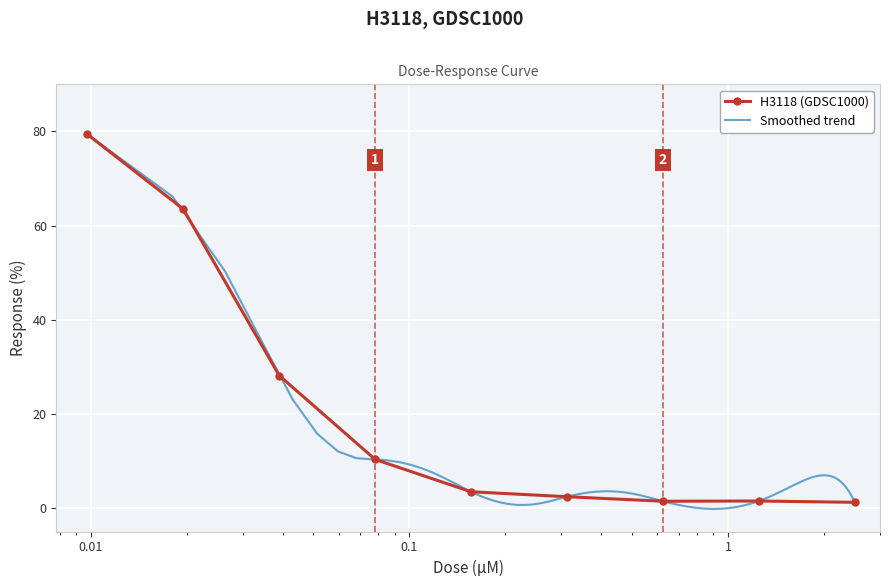

True or false: the data shows 3.8 at 0.078125.

False